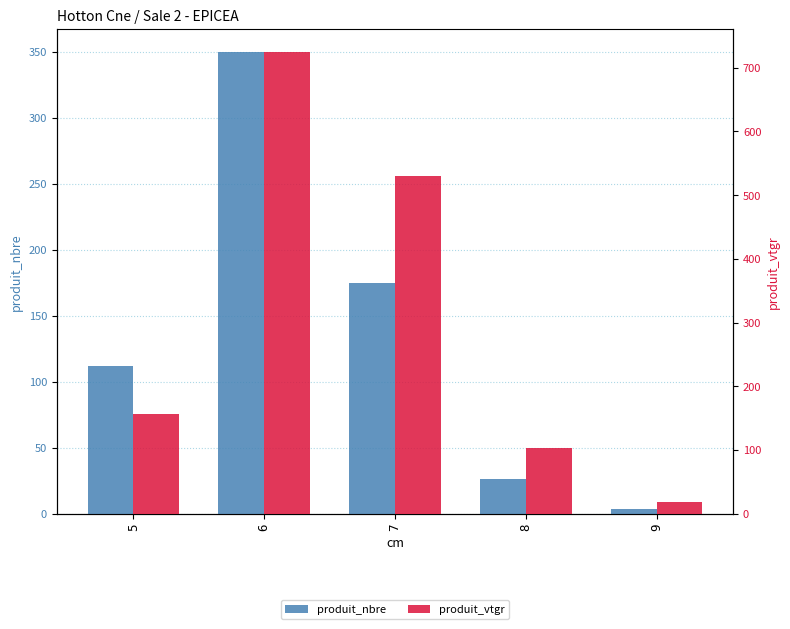

What value does the produit_nbre series have at 6?

350.0